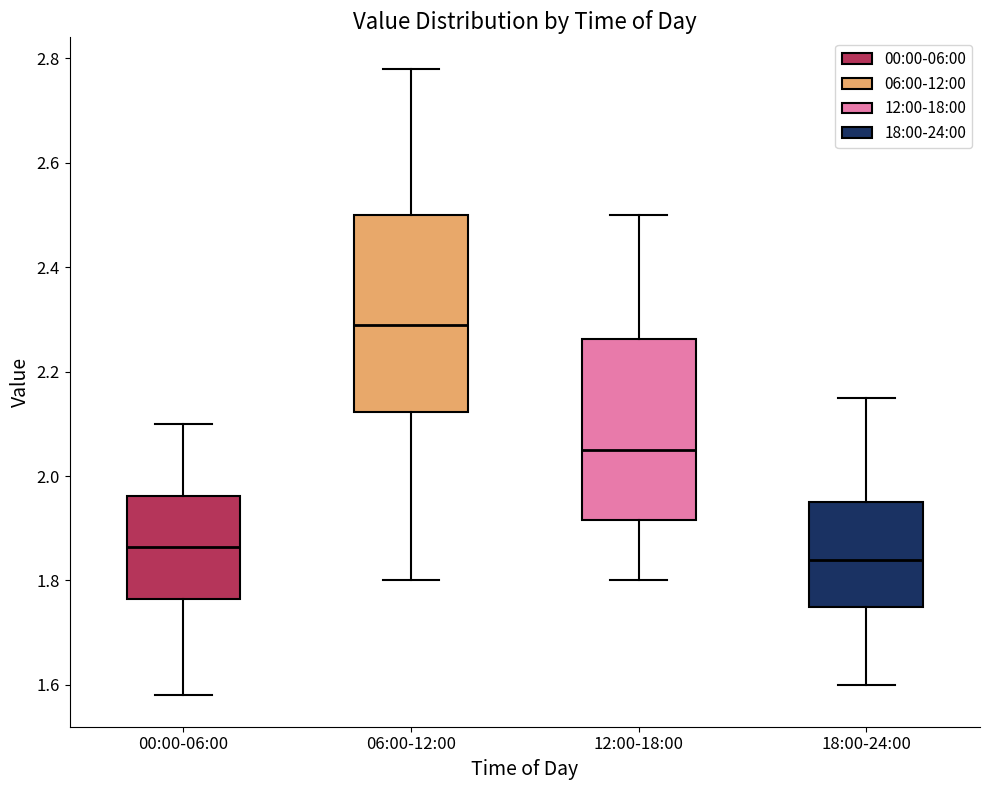

Reading left to right, read every box against the y-axis: the position of its median line, the range the box covers, and the ends of its whiskers. The values are not printed on the chart, so give them approximately, as read against the axis.

00:00-06:00: median 1.86, box 1.76 to 1.96, whiskers 1.58 to 2.10
06:00-12:00: median 2.30, box 2.12 to 2.50, whiskers 1.80 to 2.78
12:00-18:00: median 2.06, box 1.92 to 2.26, whiskers 1.80 to 2.50
18:00-24:00: median 1.84, box 1.76 to 1.96, whiskers 1.60 to 2.16